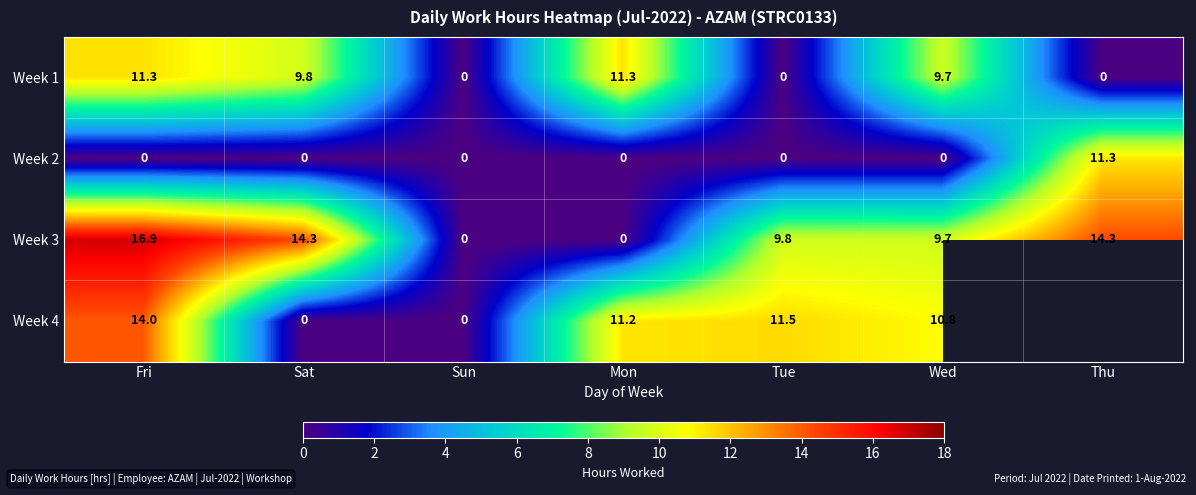

At which label does Week 3 first exceed 9?

Fri